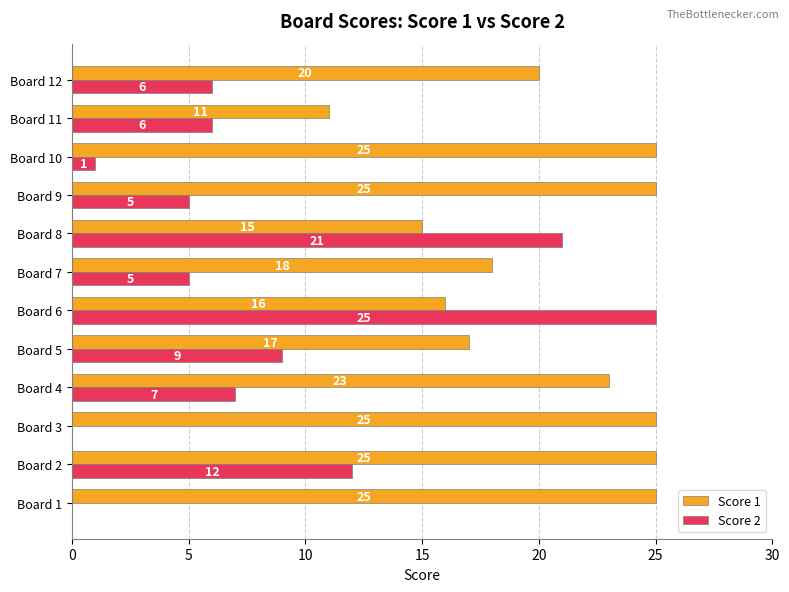

What is the sum of all Score 2 values?

97